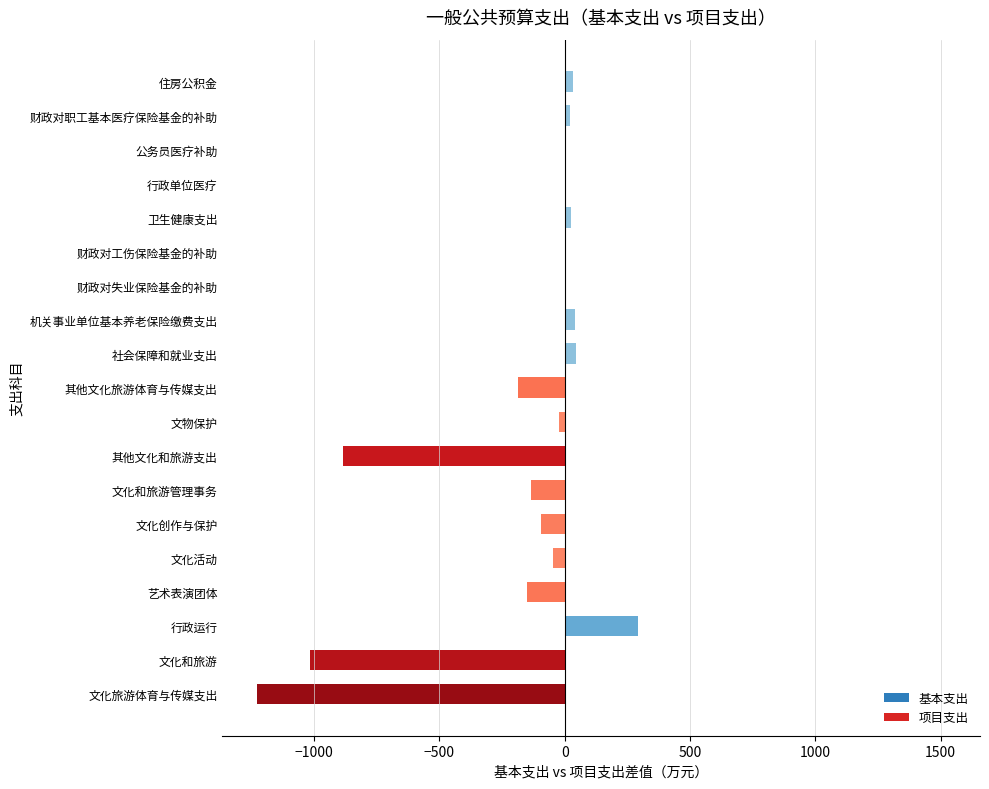

How many data points are above 0?

10